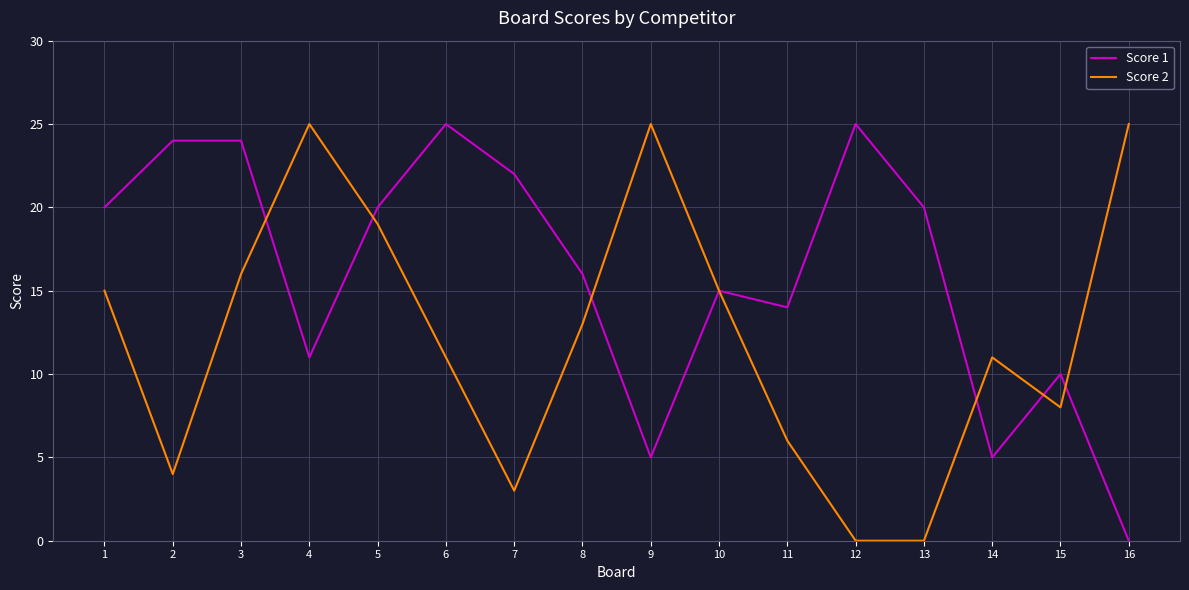

Is the value of Score 1 at 7 greater than the value of Score 2 at 14?

Yes